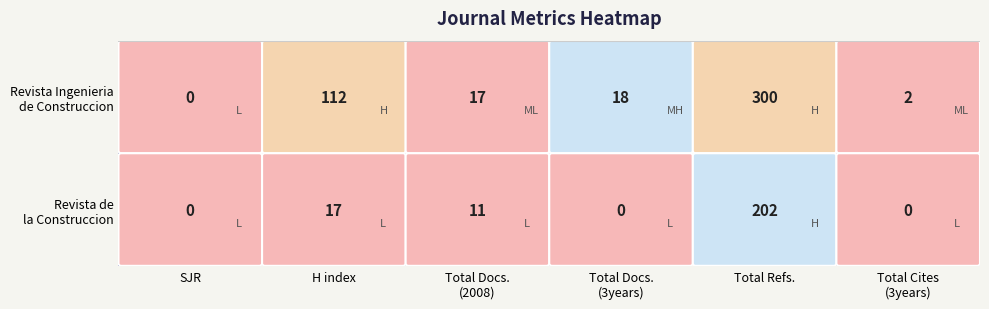

What is the average value of the Revista de la Construccion series?

38